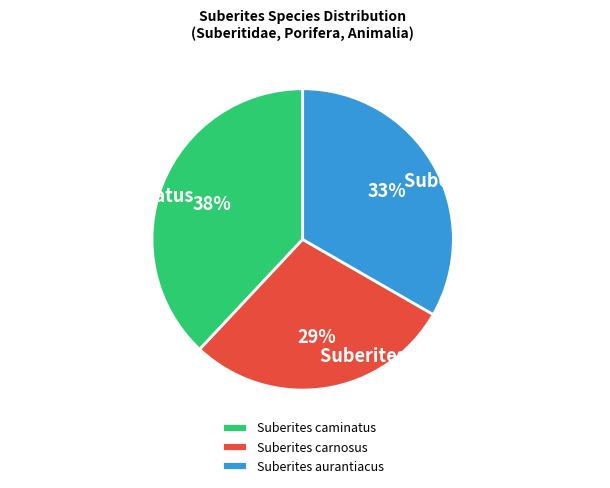

Does Suberites caminatus represent more than half of the total?

No